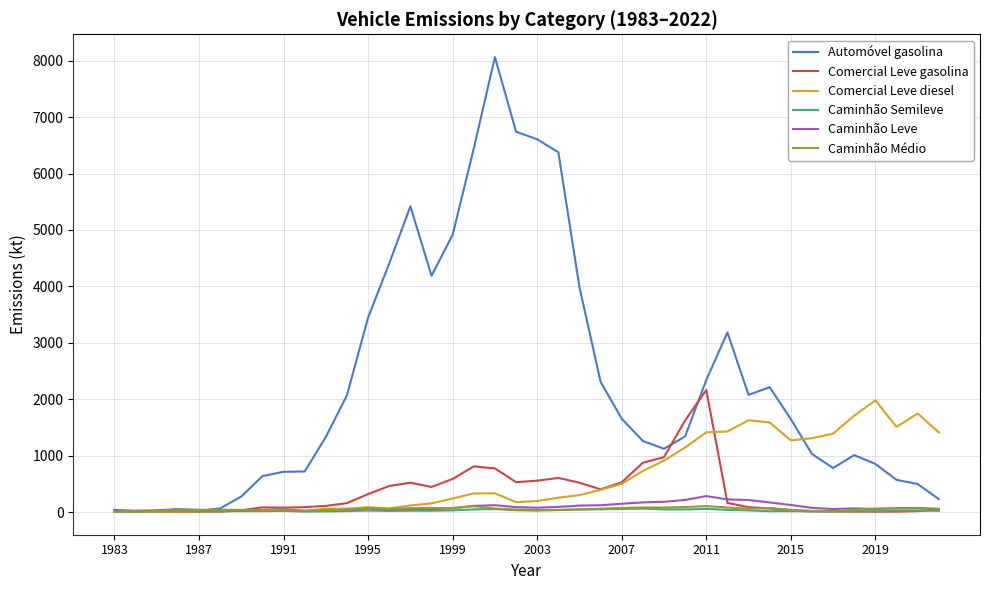

Which series has the largest total across all categories?

Automóvel gasolina